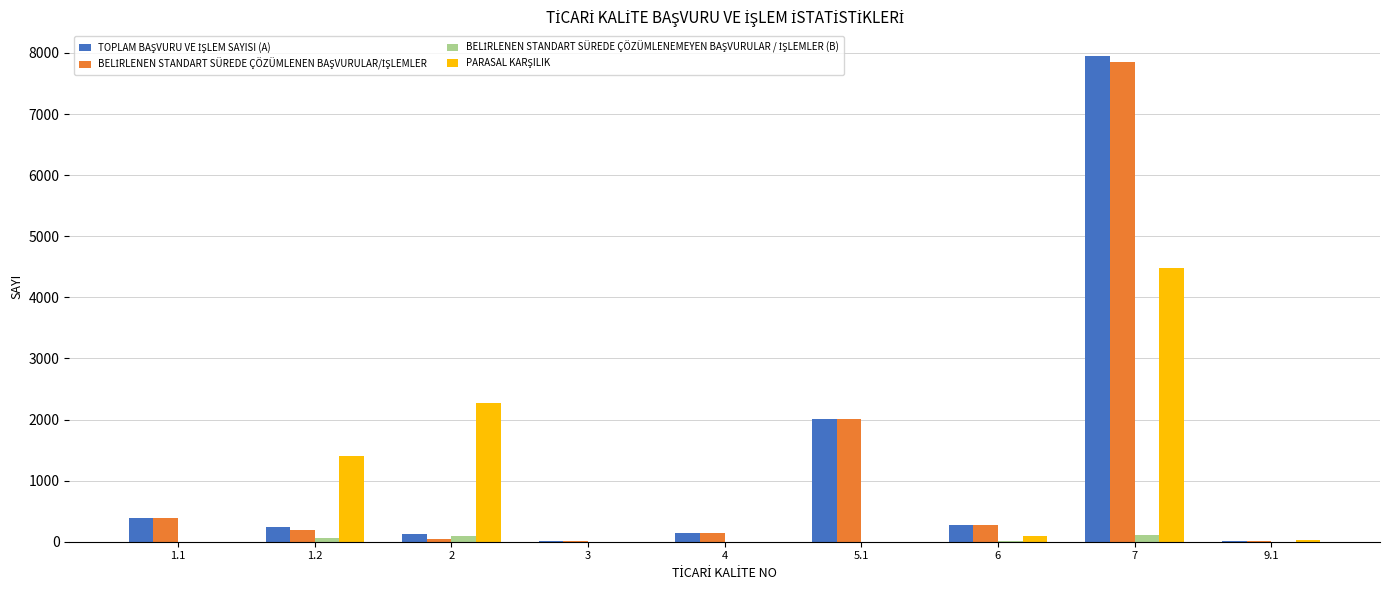

At which category is the sum across all series the highest?

7